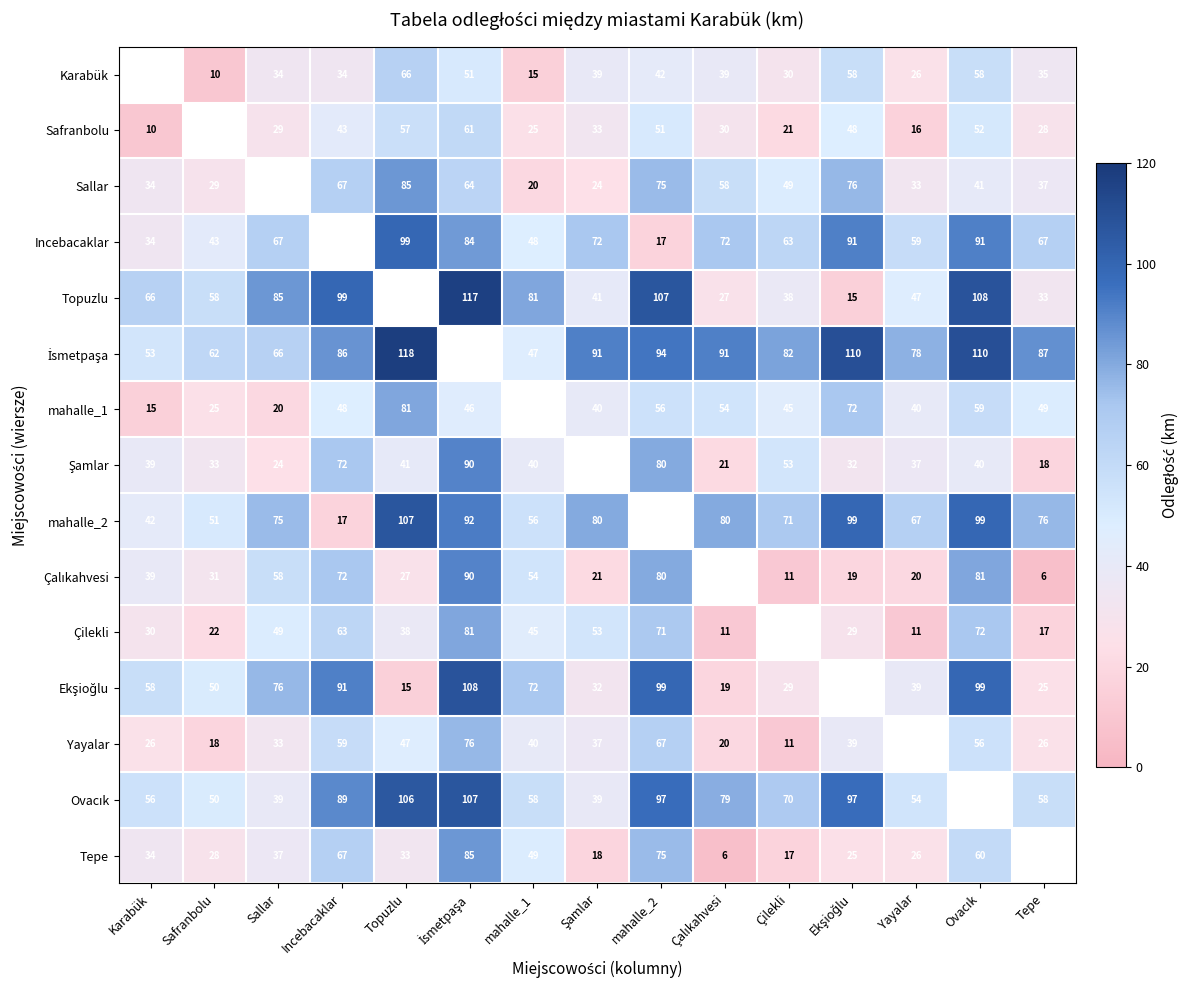

True or false: mahalle_2 has a value of 111 at Sallar.

False